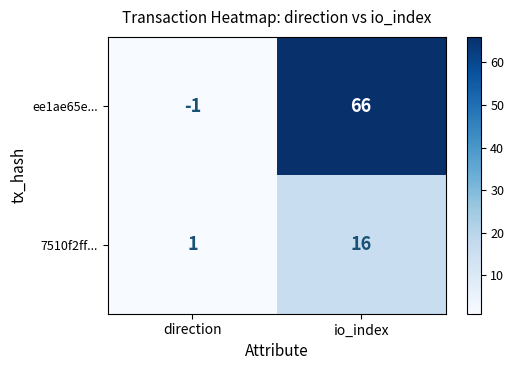

Where is ee1ae65e... nearest to the value 32?

direction